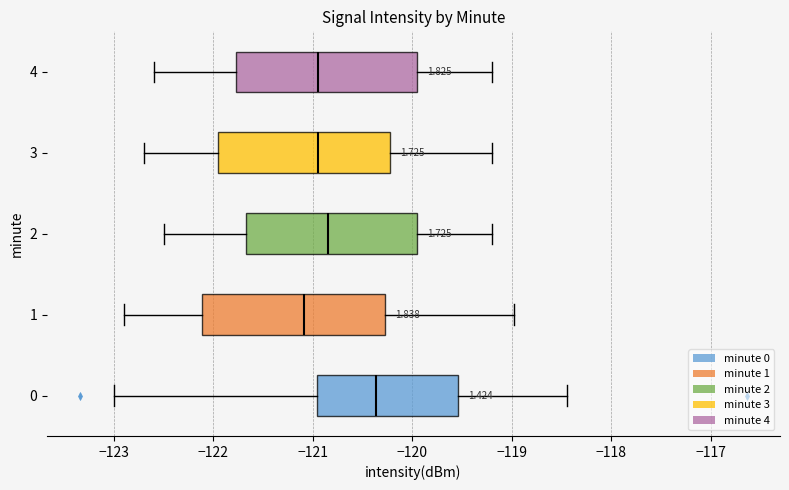

Reading bottom to top, transcribe this box plot: for each box, give where its median line is, the range the box spans, and where its two whiskers end, as read against the x-axis. The values are not printed on the chart, so give them approximately, as read against the axis.

0: median -120.4, box -121.0 to -119.5, whiskers -123.0 to -118.5
1: median -121.1, box -122.1 to -120.3, whiskers -122.9 to -119.0
2: median -120.8, box -121.7 to -119.9, whiskers -122.5 to -119.2
3: median -120.9, box -121.9 to -120.2, whiskers -122.7 to -119.2
4: median -120.9, box -121.8 to -119.9, whiskers -122.6 to -119.2